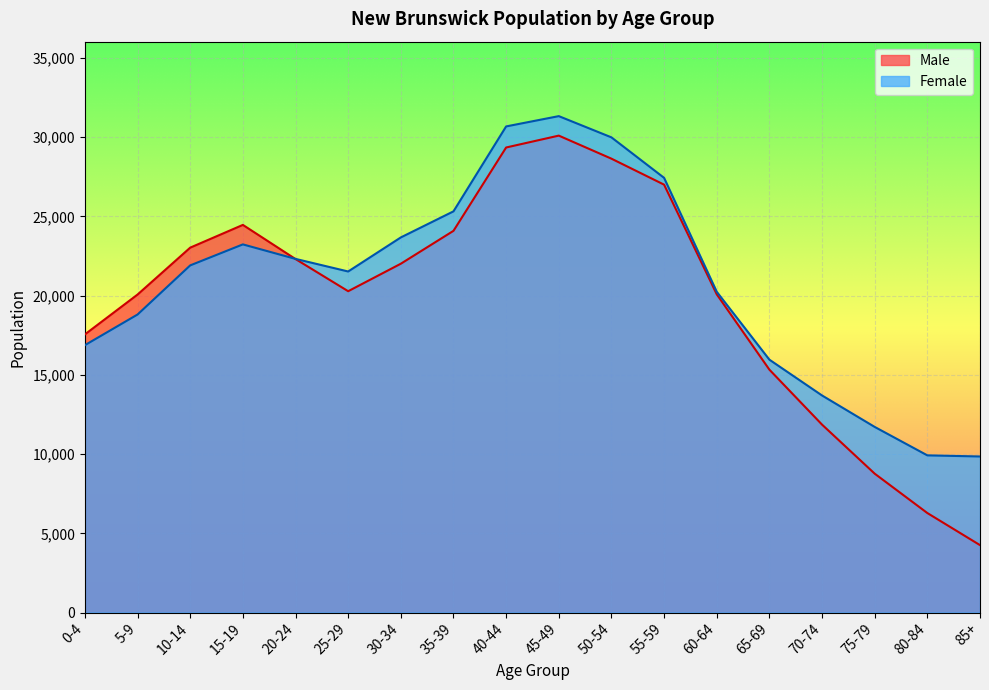

Rank the categories by Female value from lowest to highest.

85+, 80-84, 75-79, 70-74, 65-69, 0-4, 5-9, 60-64, 25-29, 10-14, 20-24, 15-19, 30-34, 35-39, 55-59, 50-54, 40-44, 45-49